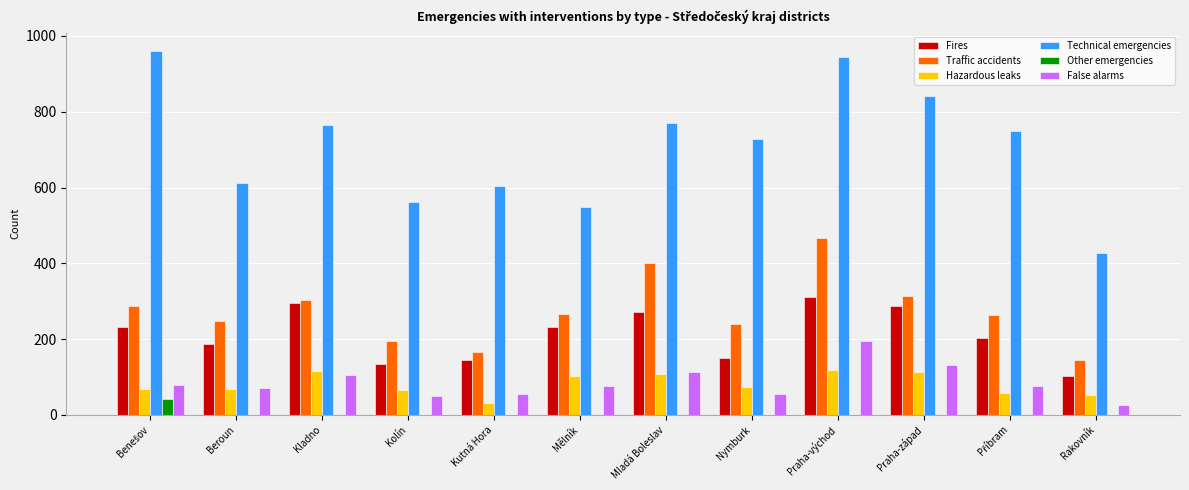

What is the total value across all series at Praha-západ?

1690